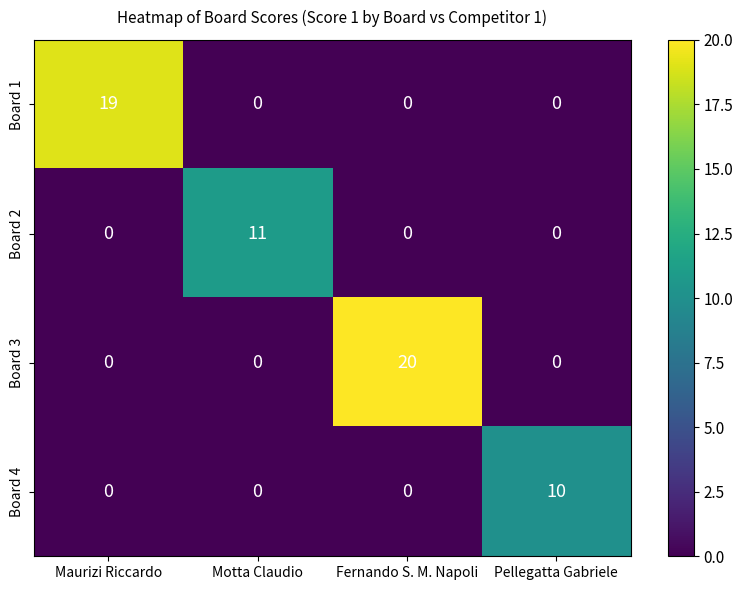

Is it true that Board 2 equals -5 at Pellegatta Gabriele?

False